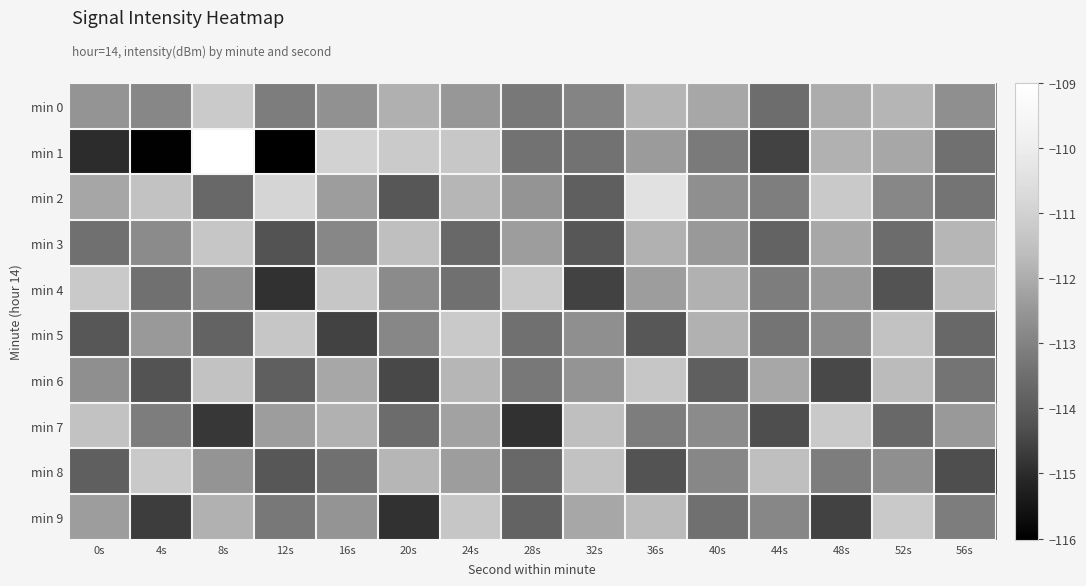

How many distinct data groups are displayed?

10